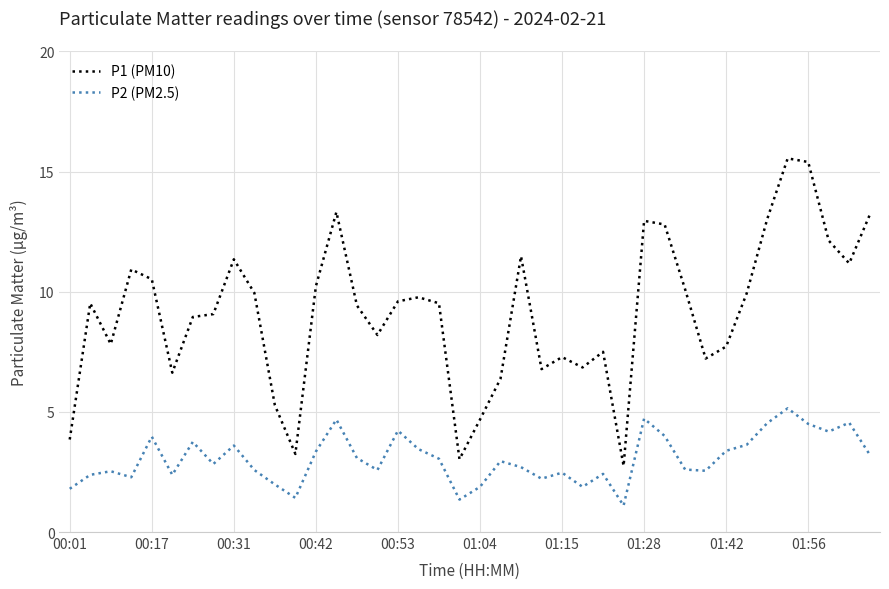

True or false: P1 (PM10) and P2 (PM2.5) intersect in this chart.

False